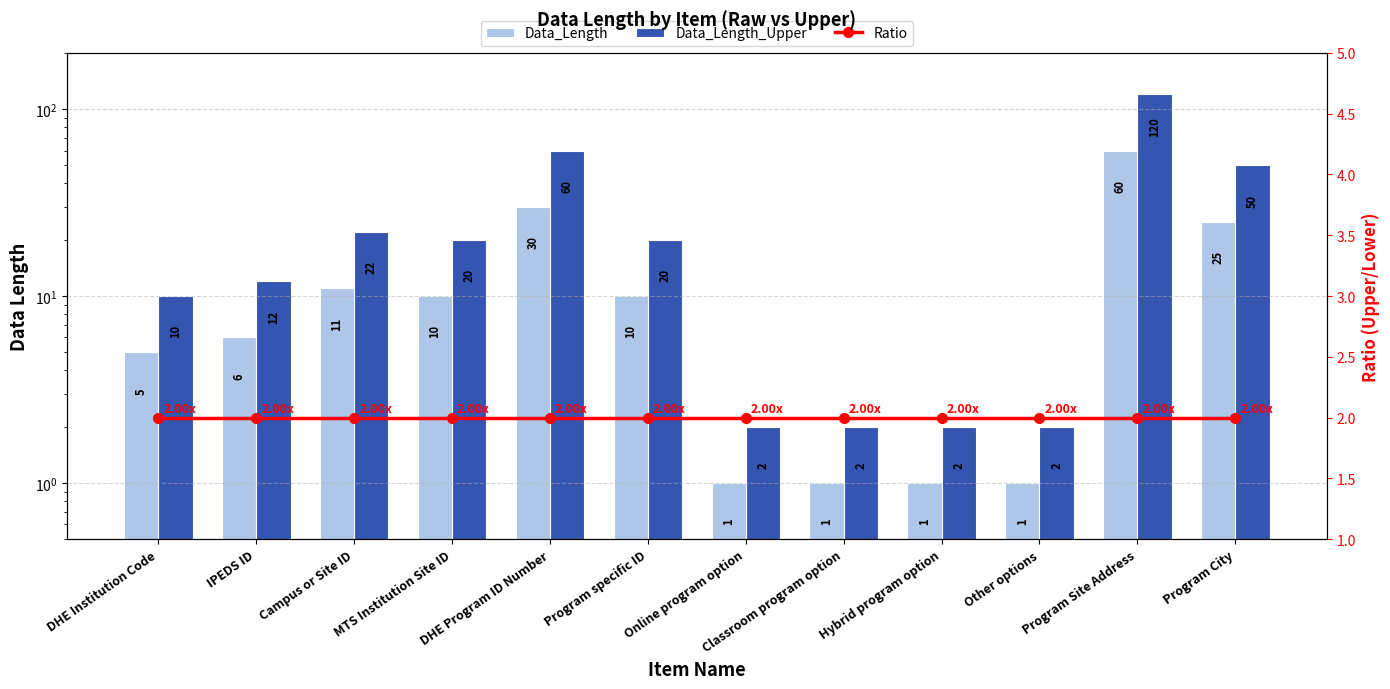

What is the spread (max minus min) of values at Campus or Site ID?

20